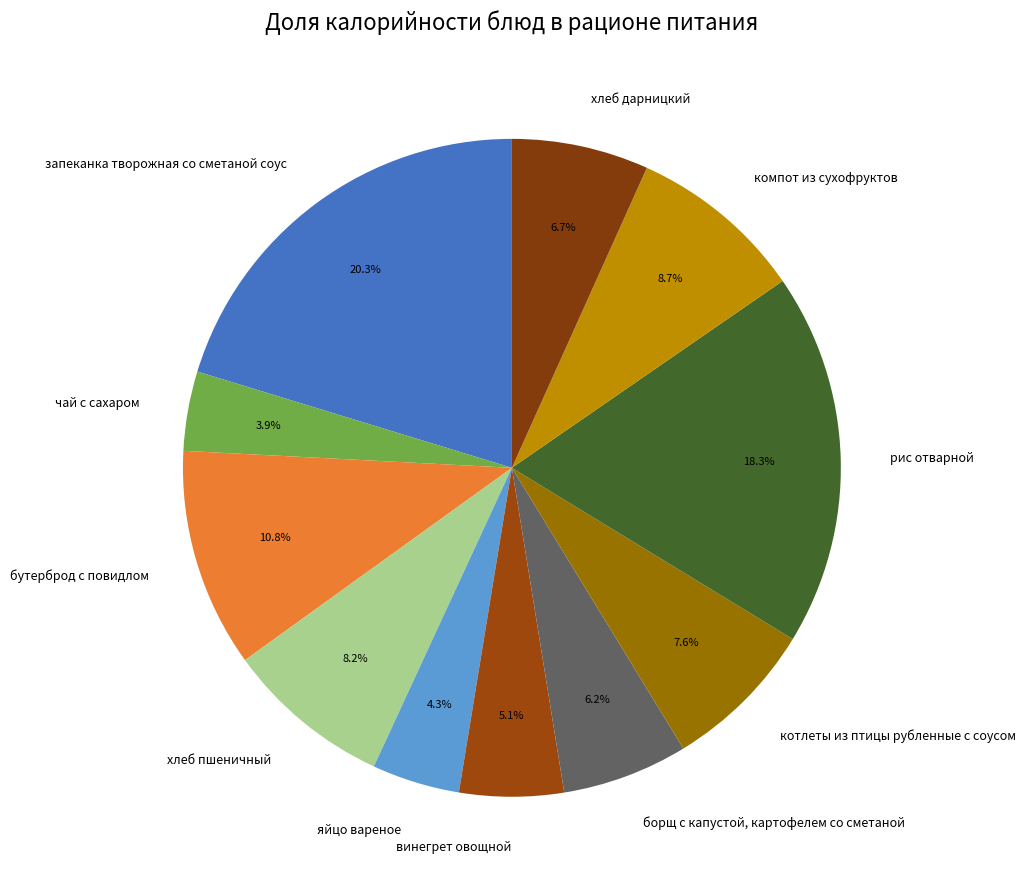

Does any single category account for the majority?

No